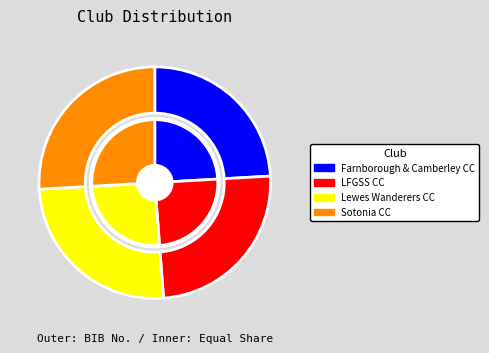

Does Sotonia CC account for over 50% of the chart?

No